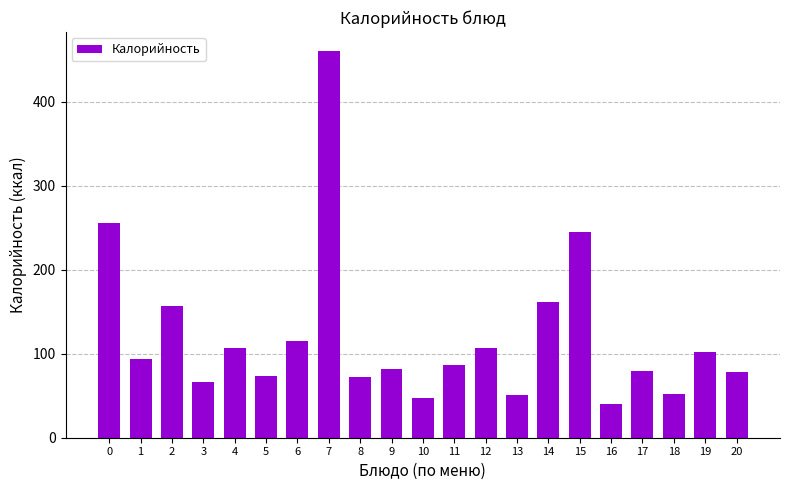

What is the average value?

120.7